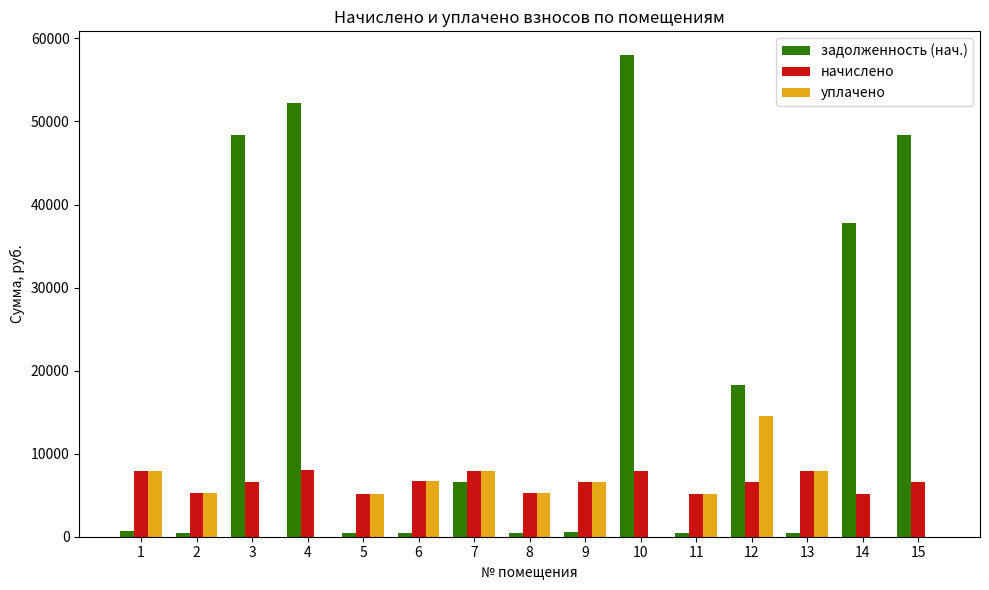

What is the sum of the задолженность (нач.) values at 10 and 12?

76247.5